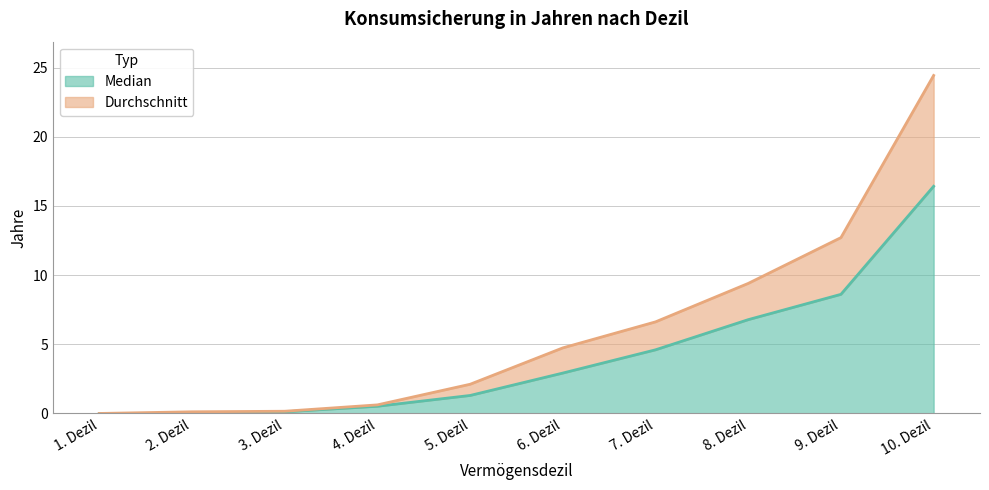

List the labels in order of Durchschnitt value, smallest first.

1. Dezil, 2. Dezil, 3. Dezil, 4. Dezil, 5. Dezil, 6. Dezil, 7. Dezil, 8. Dezil, 9. Dezil, 10. Dezil